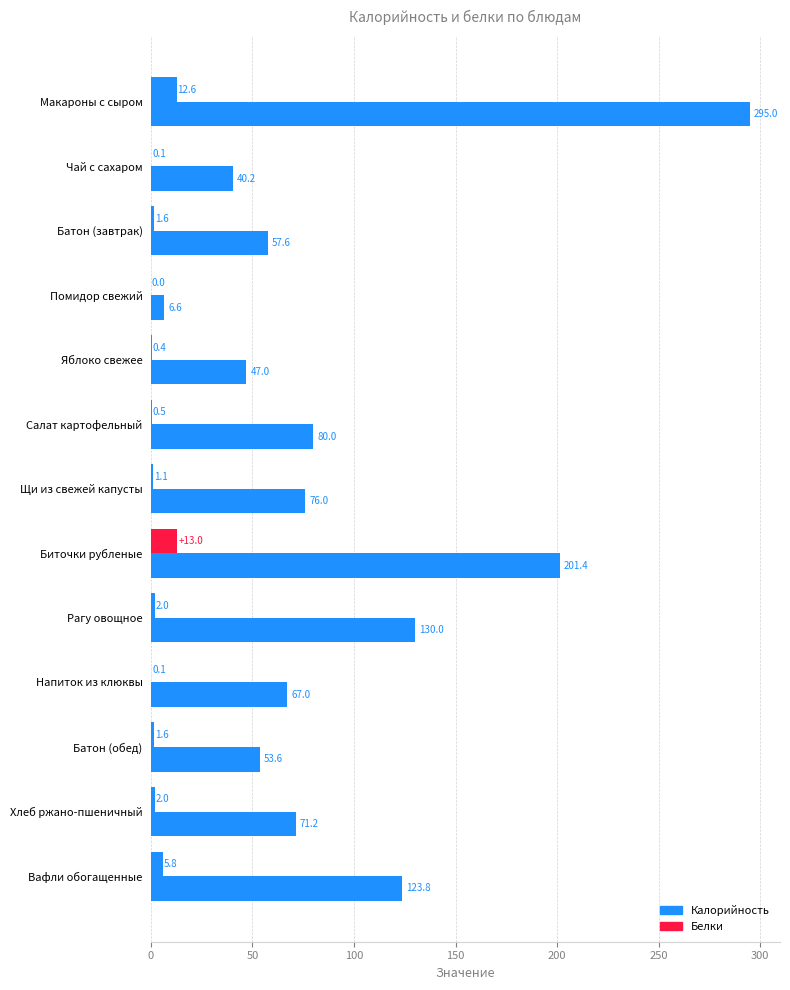

What is the sum of all Калорийность values?

1249.4